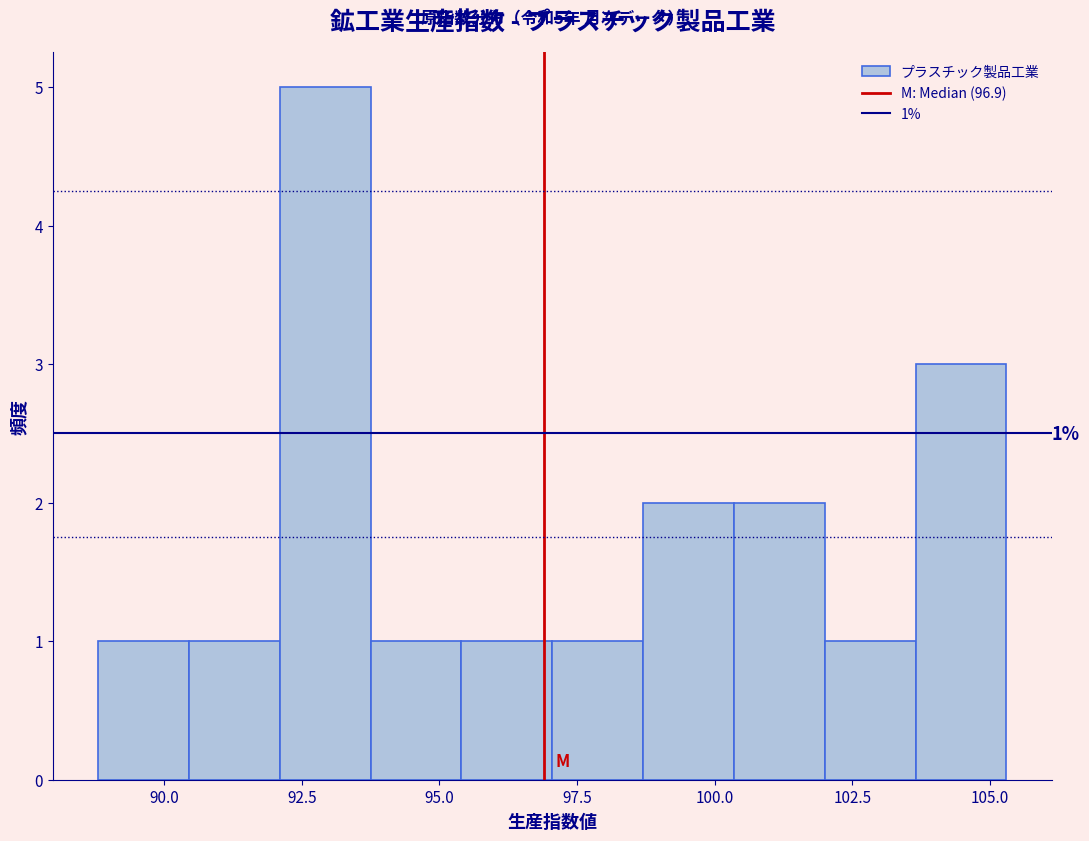

Read against the x-axis, roughly where is the centre of the tallest bar?

93.0